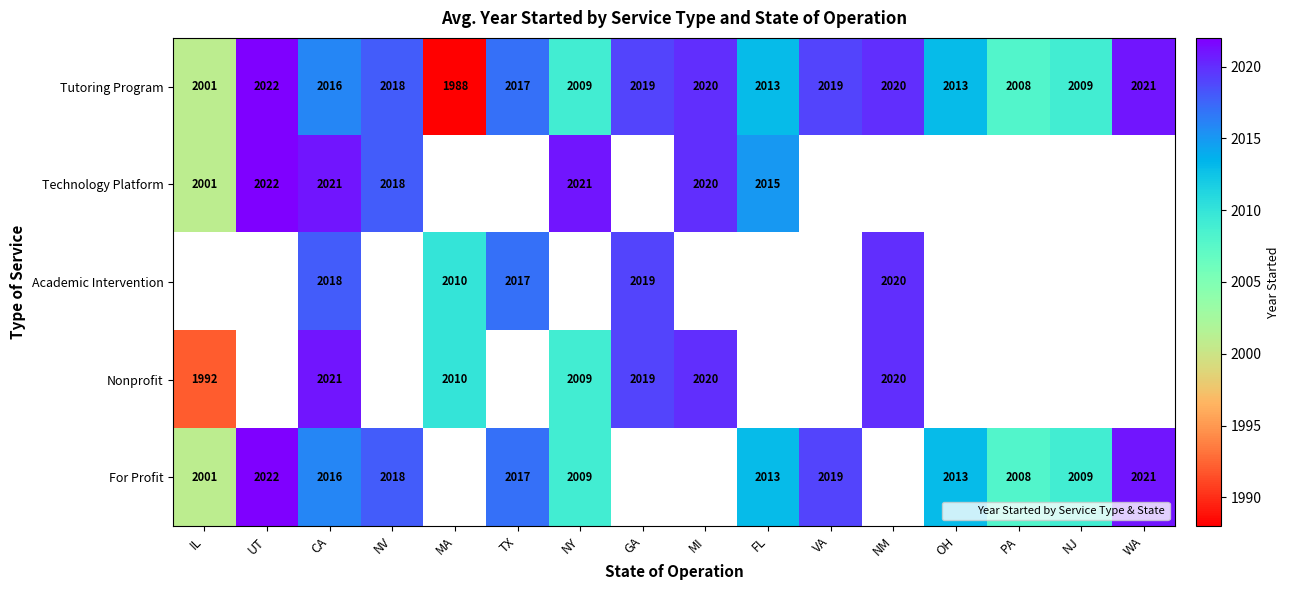

Is it true that For Profit equals 2017.0 at TX?

True